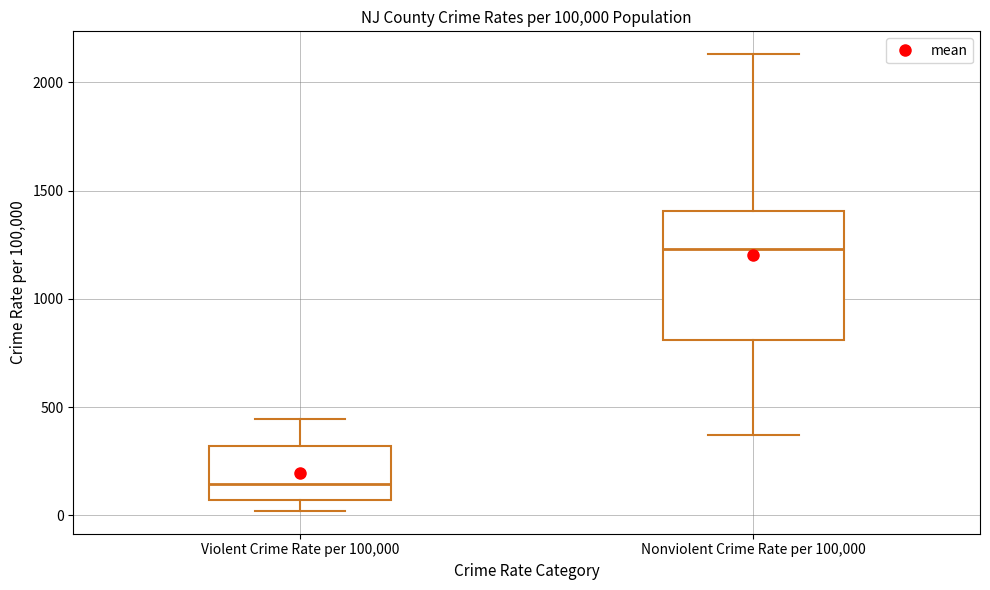

Reading left to right, transcribe this box plot: for each box, give where its median line is, the range the box spans, and where its two whiskers end, as read against the y-axis. The values are not printed on the chart, so give them approximately, as read against the axis.

Violent Crime Rate per 100,000: median 150, box 50 to 300, whiskers 0 to 450
Nonviolent Crime Rate per 100,000: median 1250, box 800 to 1400, whiskers 350 to 2150